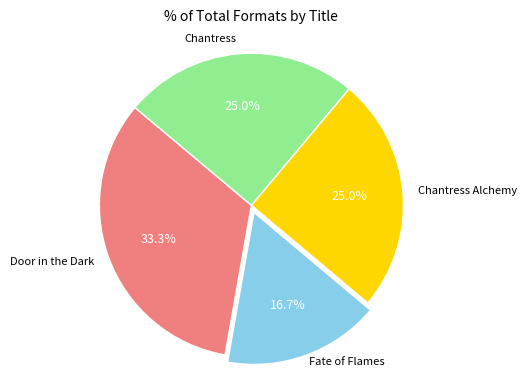

How many slices are in this pie chart?

4